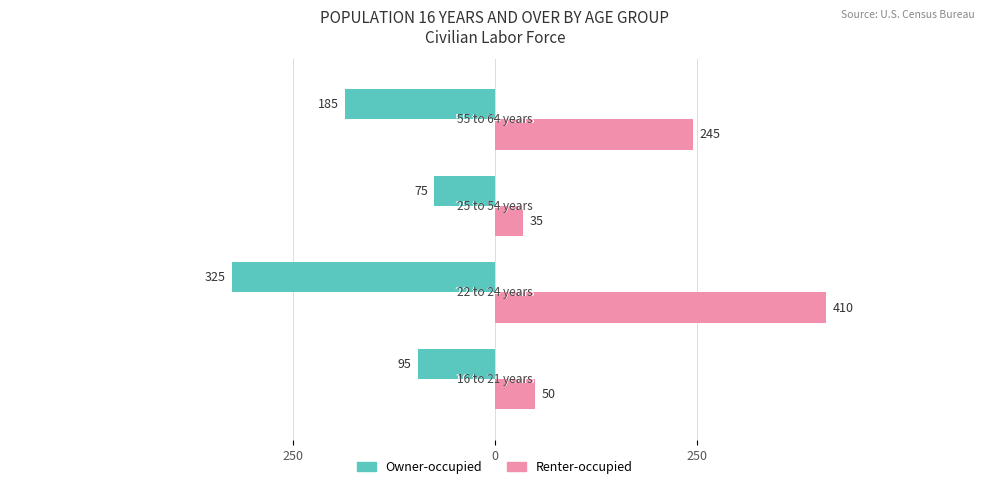

What are all the series names shown in the legend?

Owner-occupied, Renter-occupied